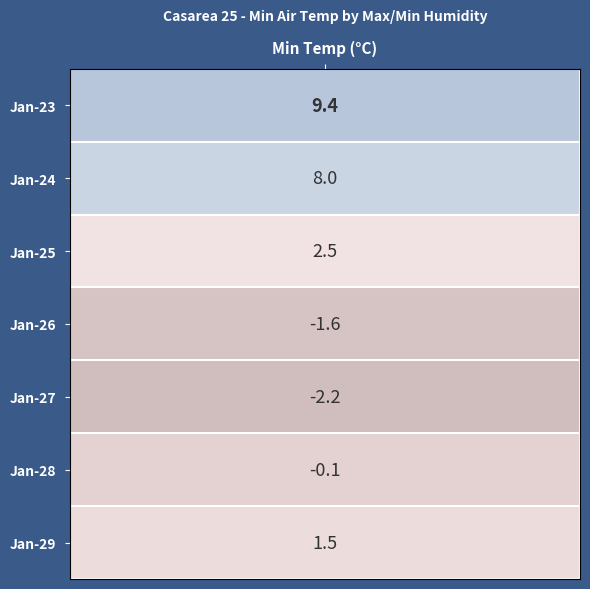

Which series has the largest total across all categories?

Jan-23